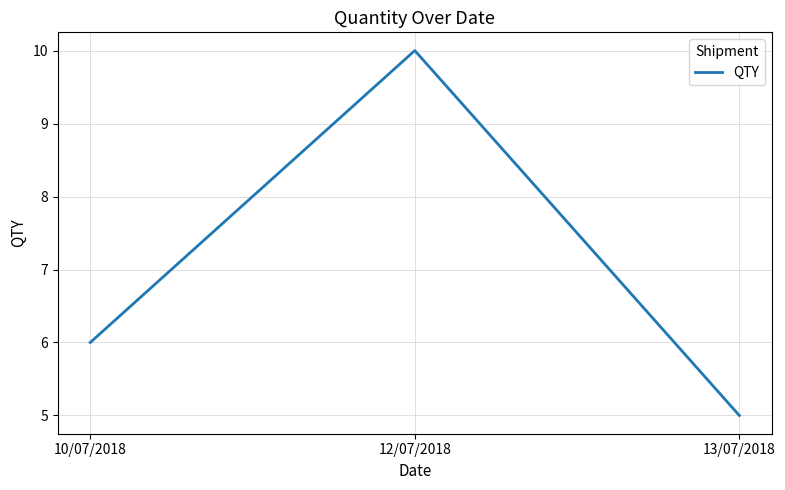

Is it true that the value at 12/07/2018 is 10?

True